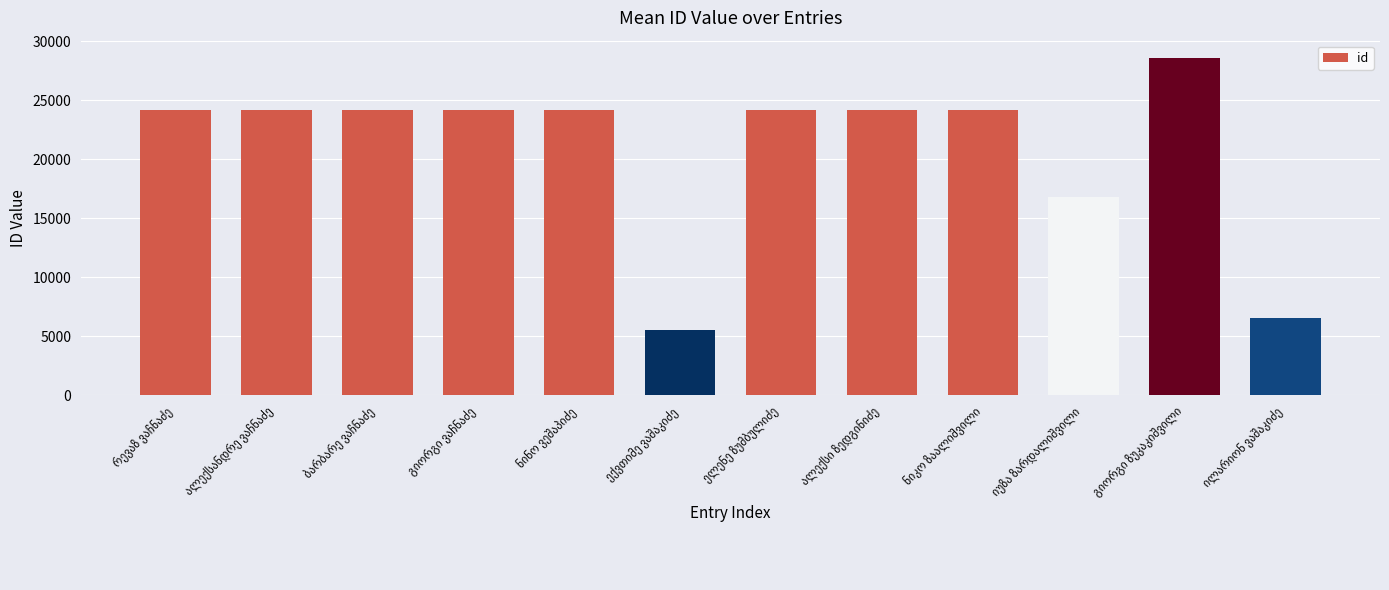

What is the difference between the second highest and minimum values?

18629